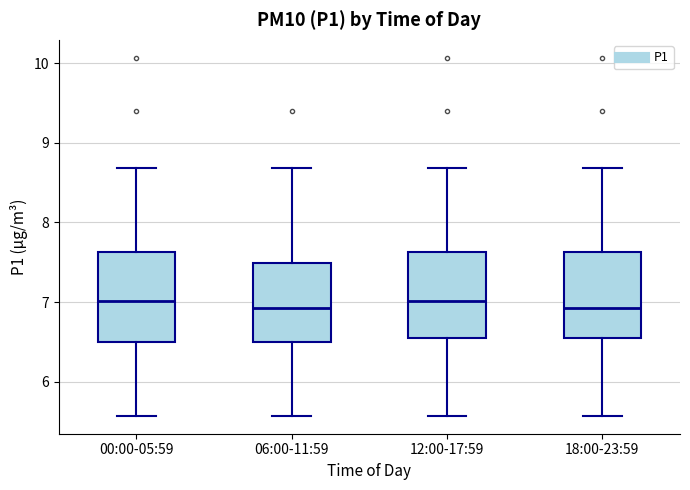

Where does the lower whisker of the box for 12:00-17:59 end on the y-axis? The values are not printed on the chart, so give them approximately, as read against the axis.

5.6